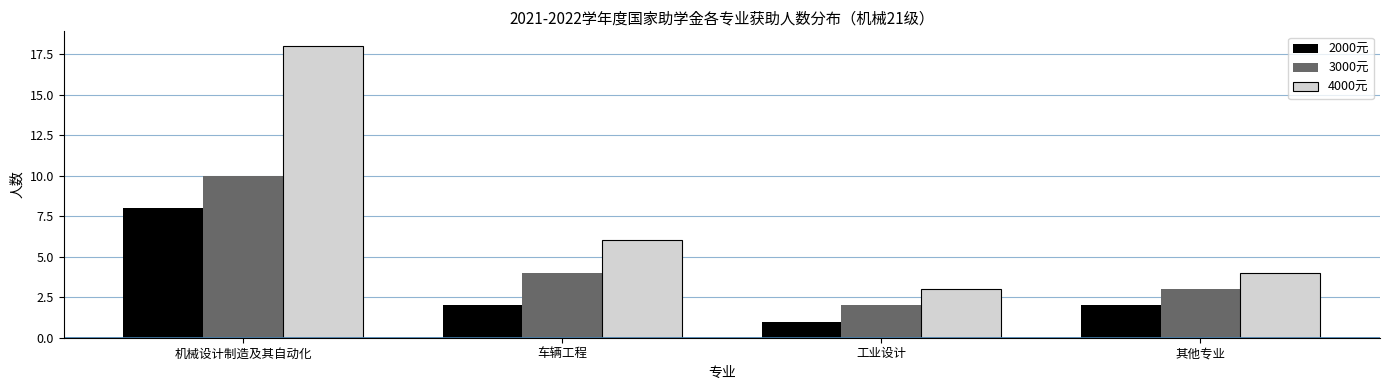

Count the 3000元 values in the range 3 to 10.

3